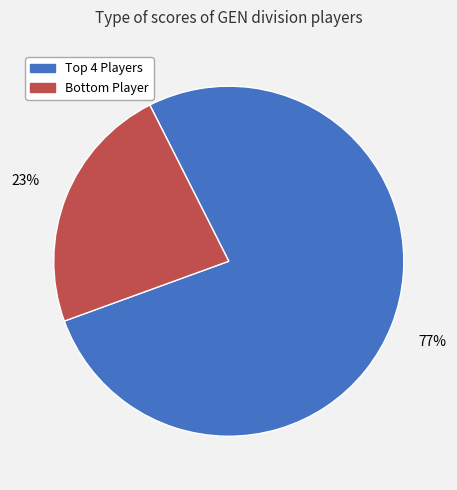

To the nearest percent, what is the difference between the largest and smallest slice percentages?

54%